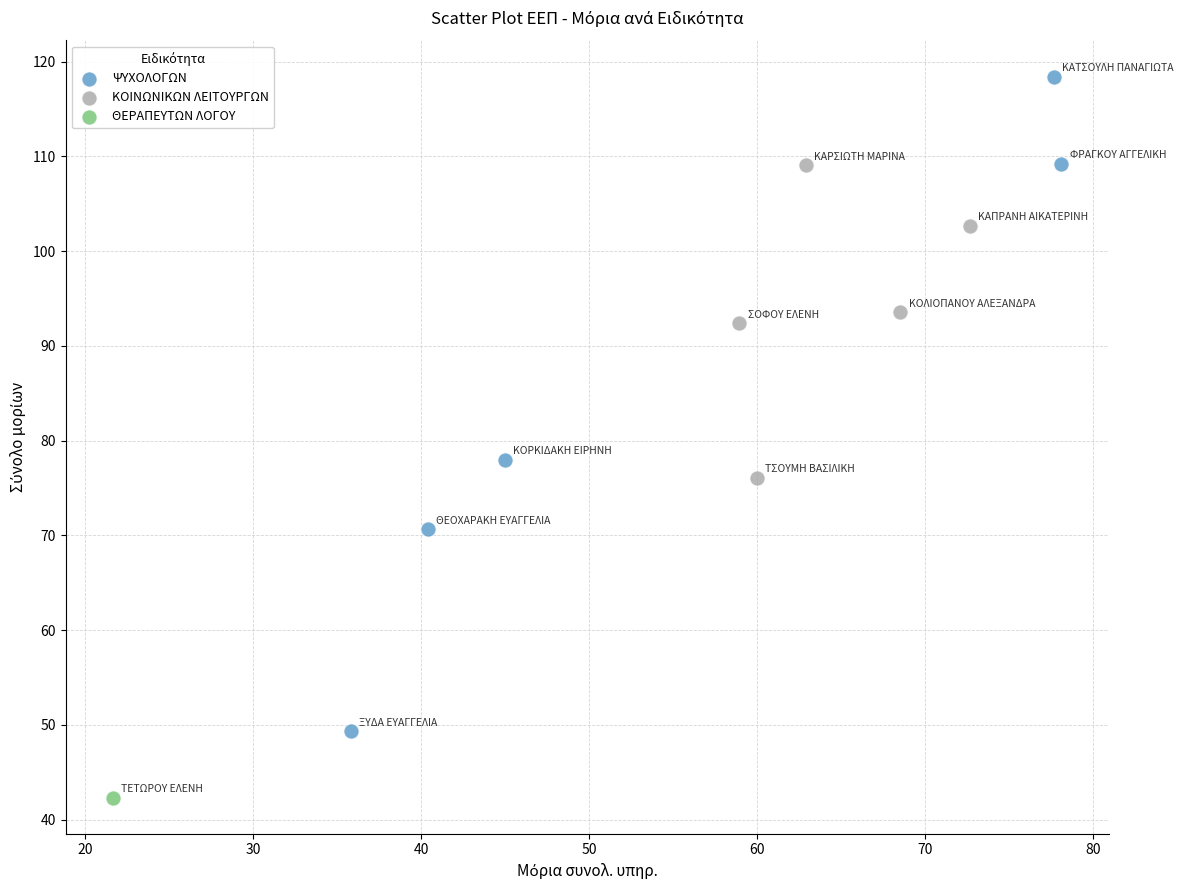

What are all the series names shown in the legend?

ΨΥΧΟΛΟΓΩΝ, ΚΟΙΝΩΝΙΚΩΝ ΛΕΙΤΟΥΡΓΩΝ, ΘΕΡΑΠΕΥΤΩΝ ΛΟΓΟΥ